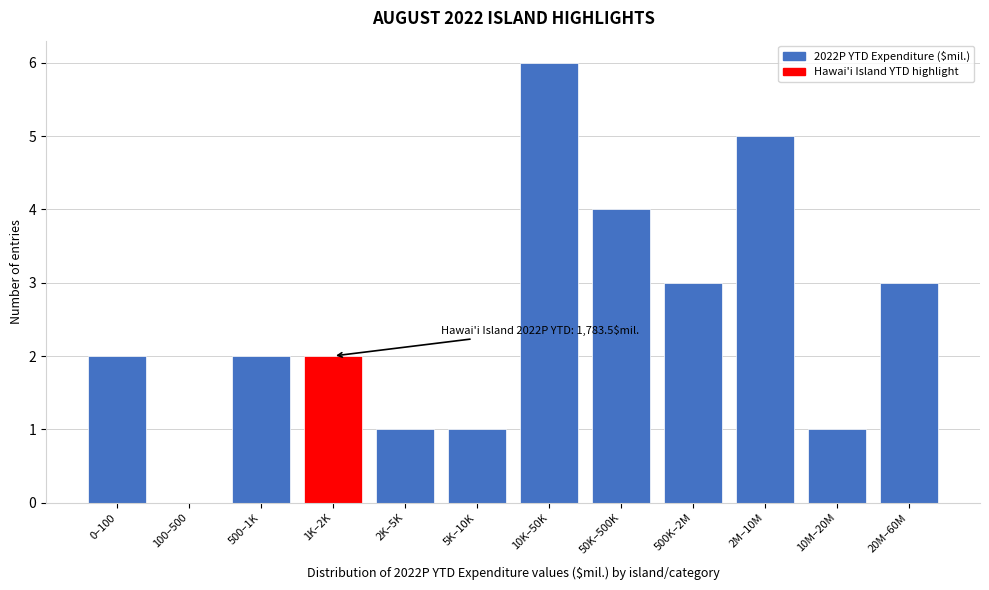

Reading left to right, transcribe all the data shown in this chart.

0–100=2	100–500=0	500–1K=2	1K–2K=2	2K–5K=1	5K–10K=1	10K–50K=6	50K–500K=4	500K–2M=3	2M–10M=5	10M–20M=1	20M–60M=3